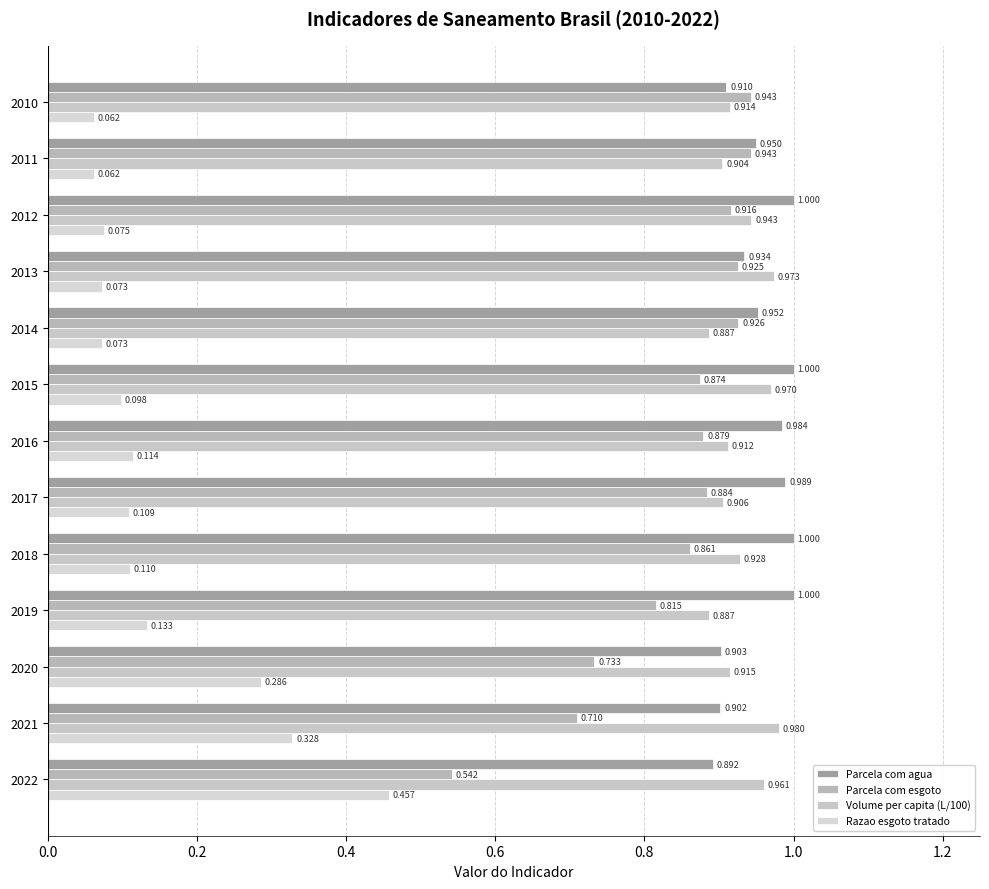

Count the number of data series in this chart.

4